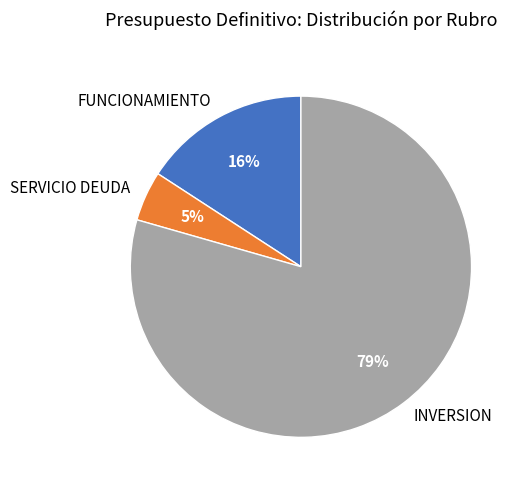

Which category has the biggest portion of the pie?

INVERSION